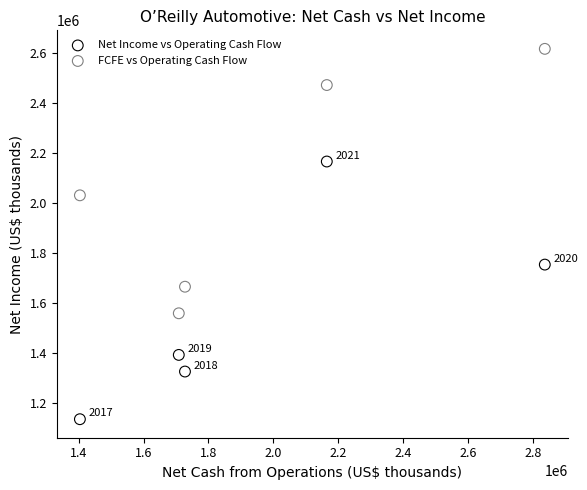

What are all the series names shown in the legend?

Net Income vs Operating Cash Flow, FCFE vs Operating Cash Flow